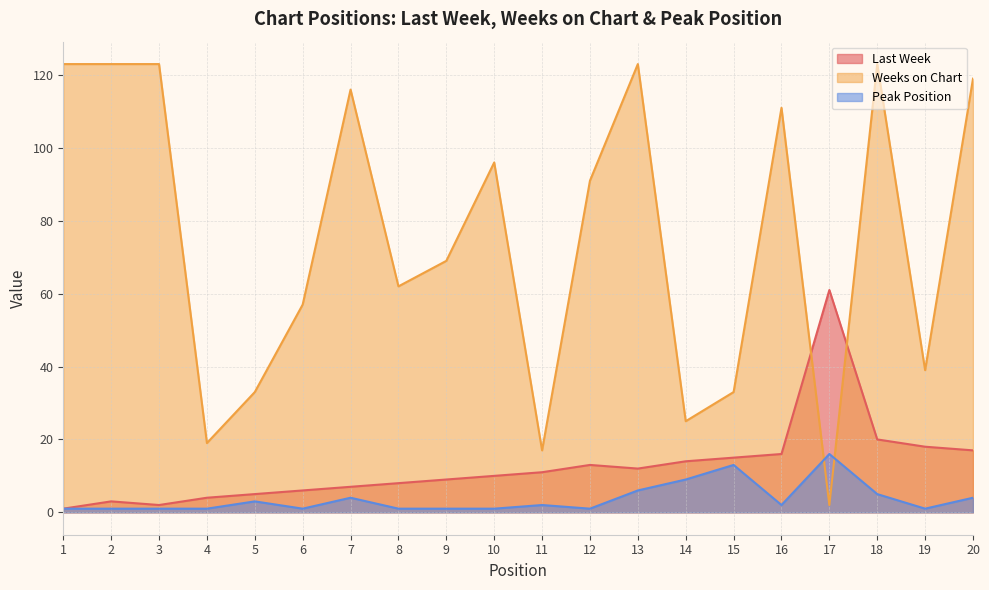

How many lines are shown in the chart?

3